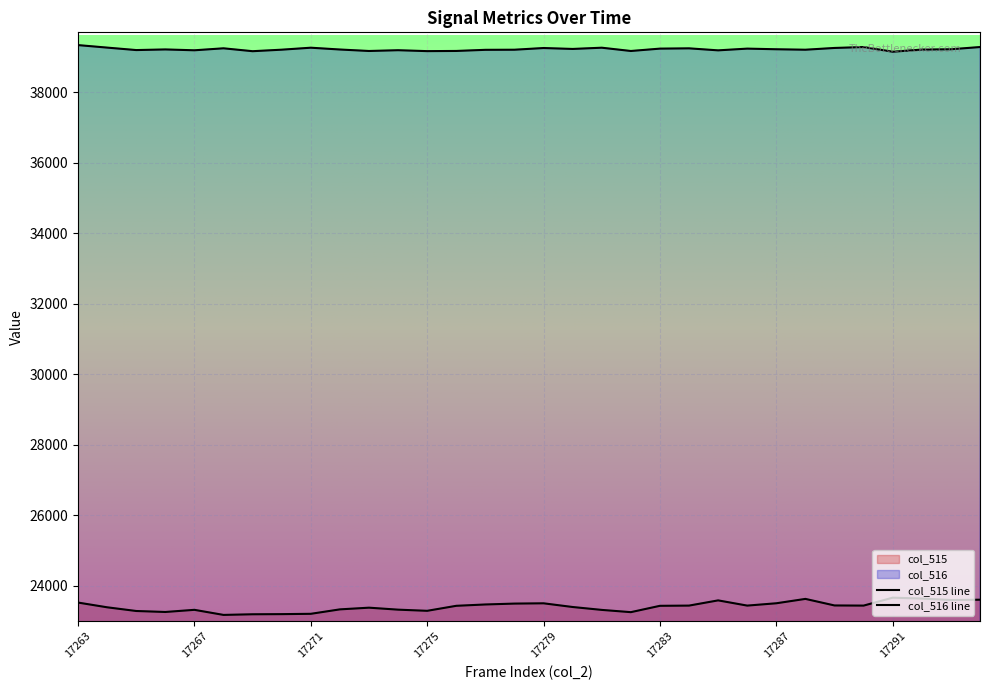

Is the value of col_515 at 17293 greater than the value of col_516 at 17285?

No